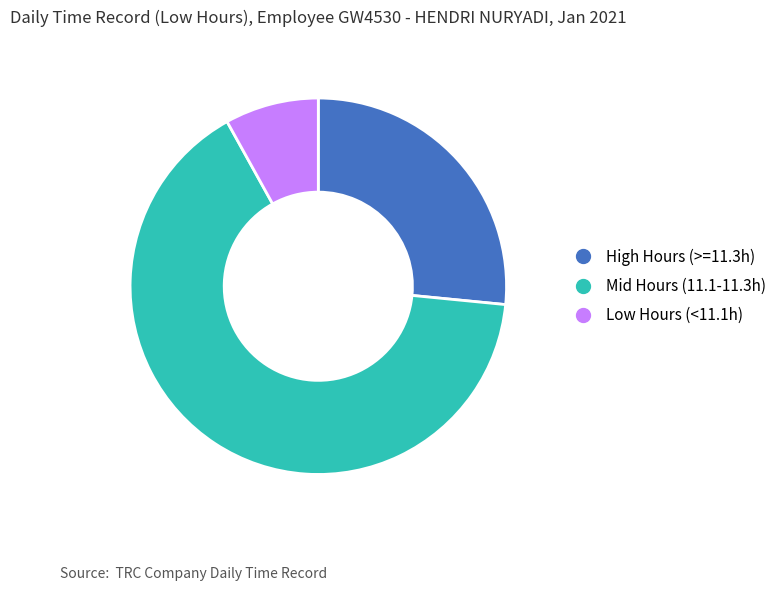

Is there any slice that represents more than half of the pie?

Yes